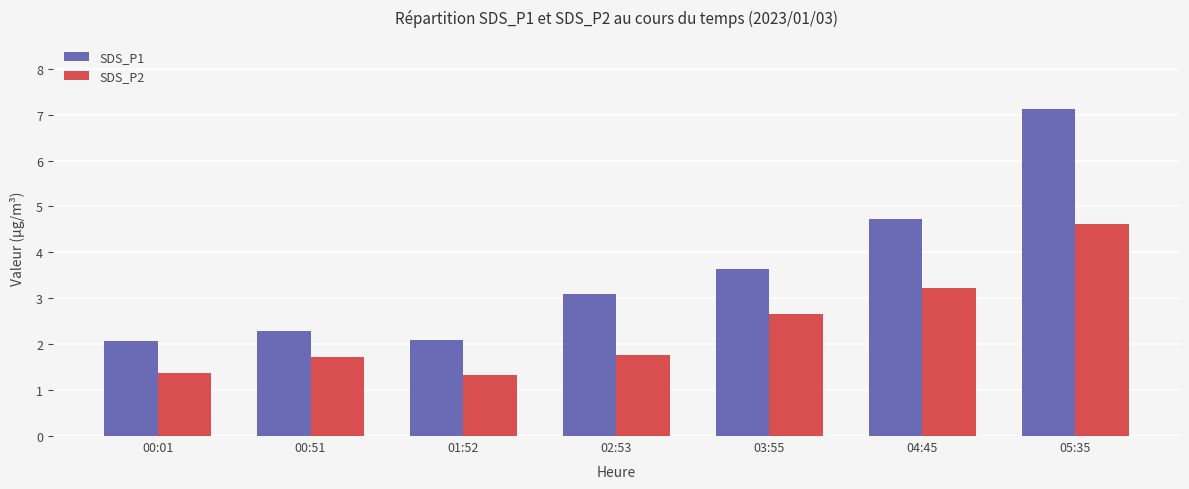

What is the difference between the maximum and second lowest values in the SDS_P1 series?

5.0